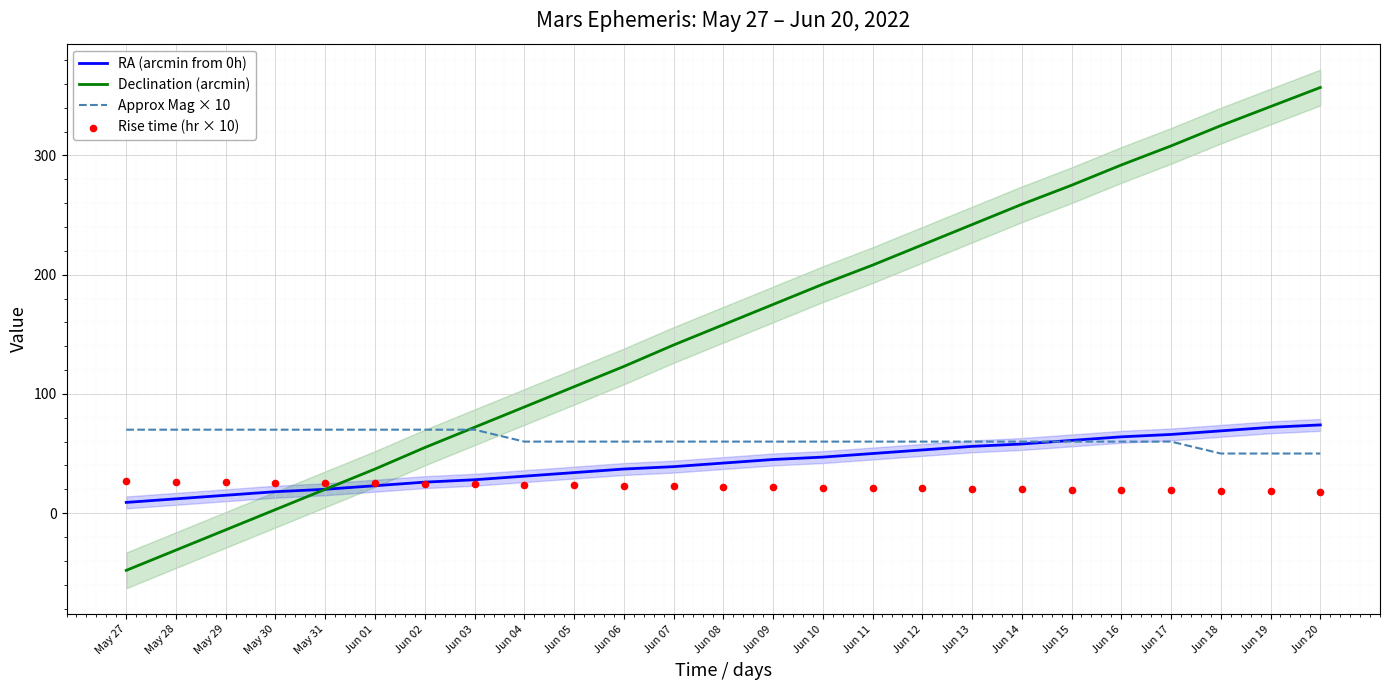

Which series has the largest total across all categories?

Declination (arcmin)